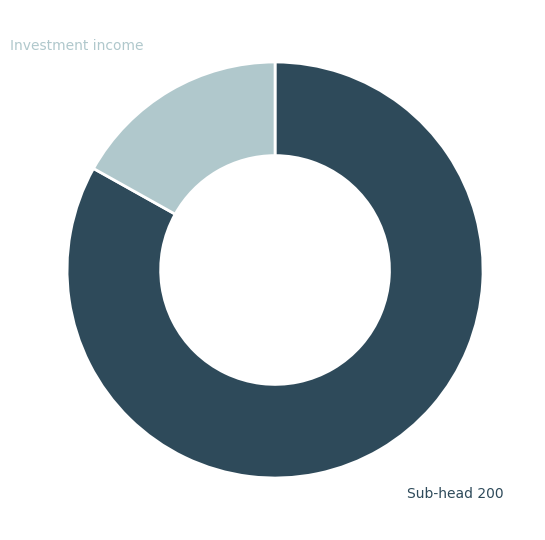

Does Investment income represent more than half of the total?

No